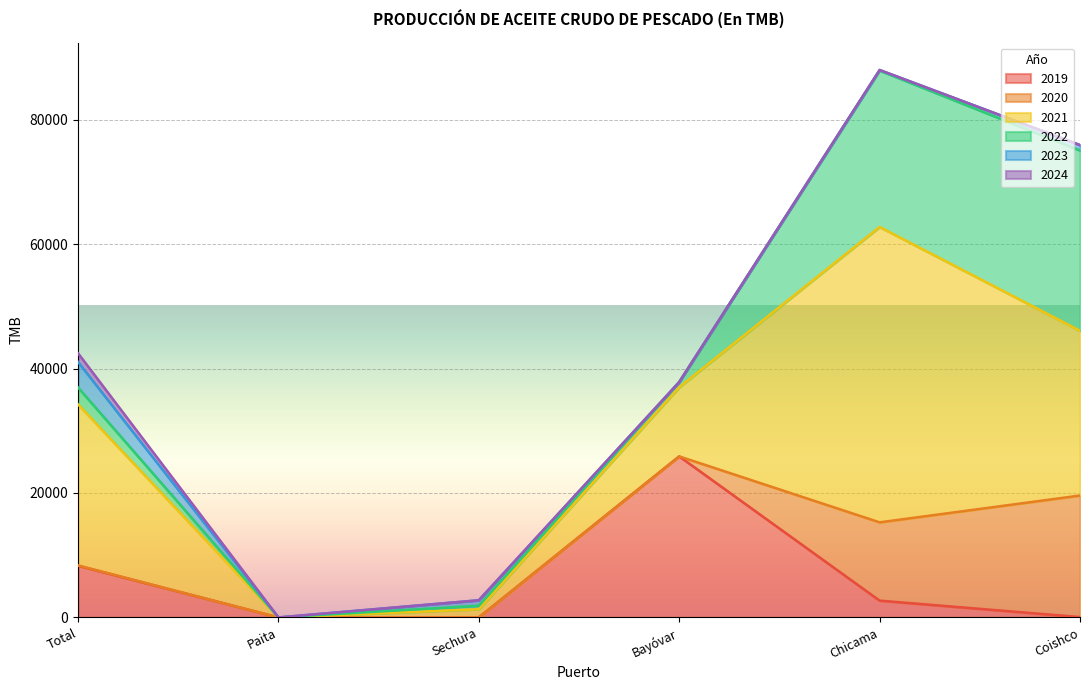

What is the total value across all series at Sechura?

2762.4